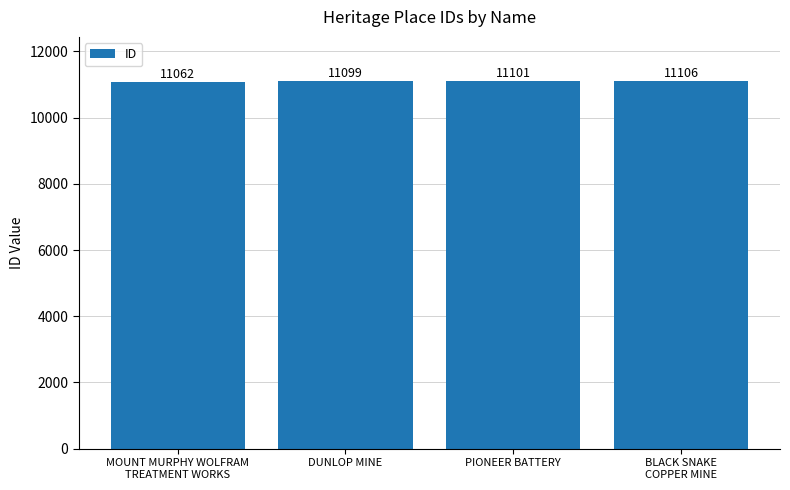

Reading left to right, extract all data points from this chart.

MOUNT MURPHY WOLFRAM
TREATMENT WORKS=11062	DUNLOP MINE=11099	PIONEER BATTERY=11101	BLACK SNAKE
COPPER MINE=11106